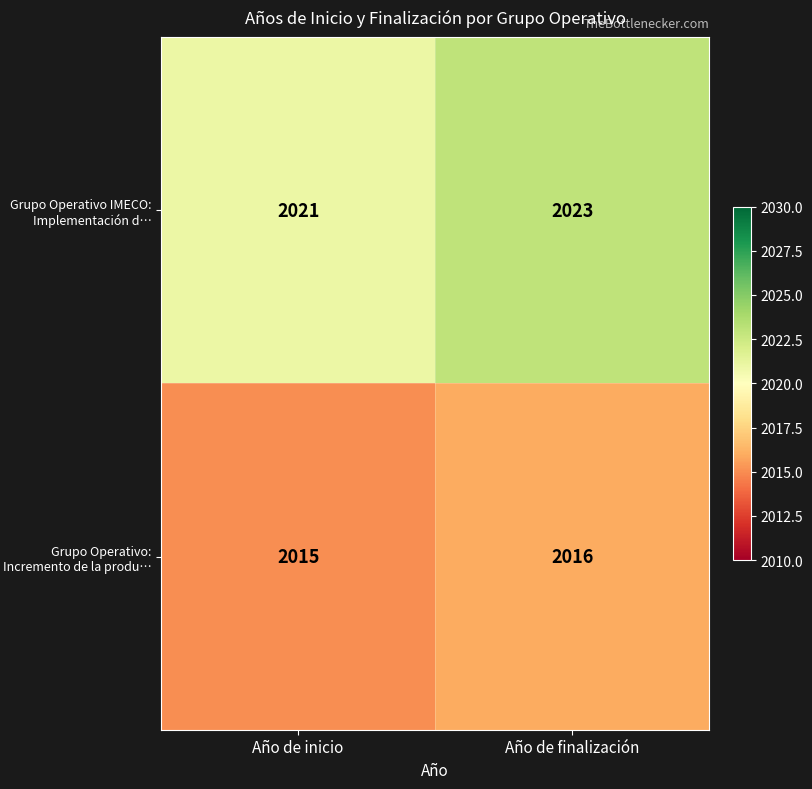

Which series has the largest range (max minus min)?

Grupo Operativo IMECO: Implementación d…